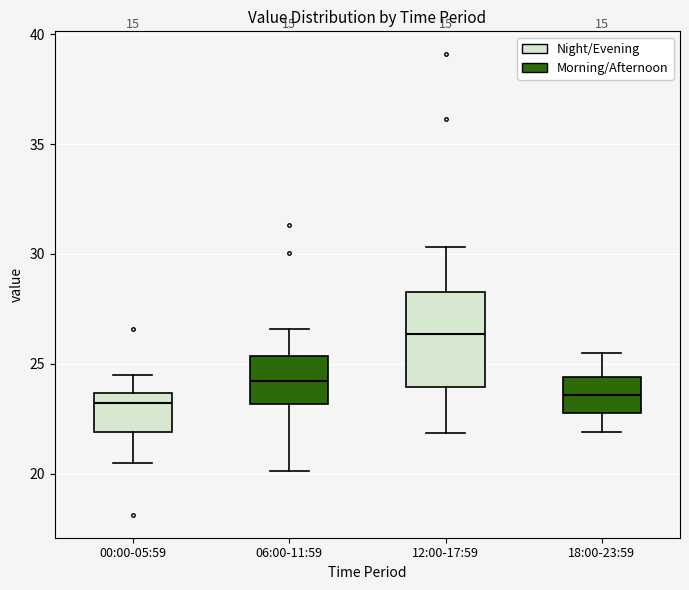

Where does the lower whisker of the box for 00:00-05:59 end on the y-axis? The values are not printed on the chart, so give them approximately, as read against the axis.

20.5